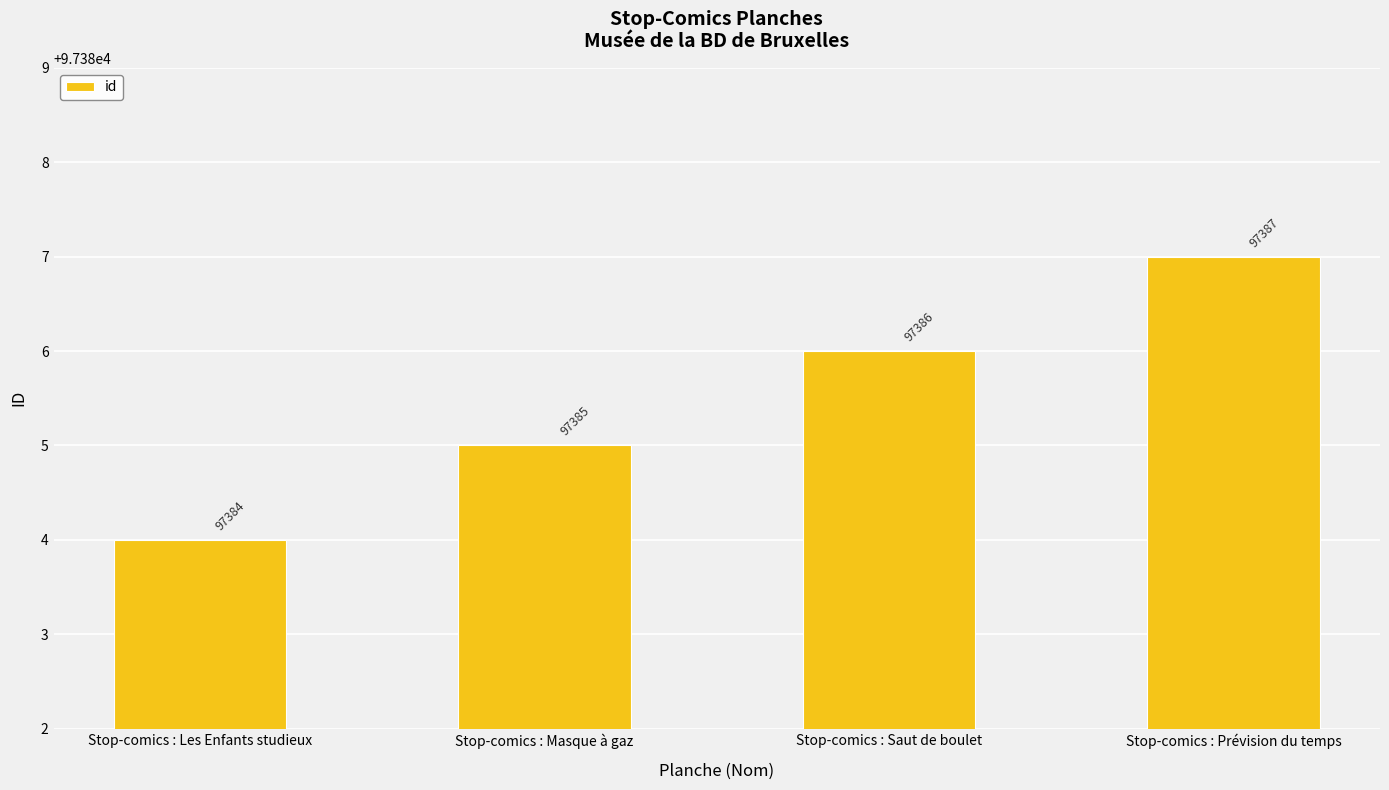

Count the number of categories in the chart.

4